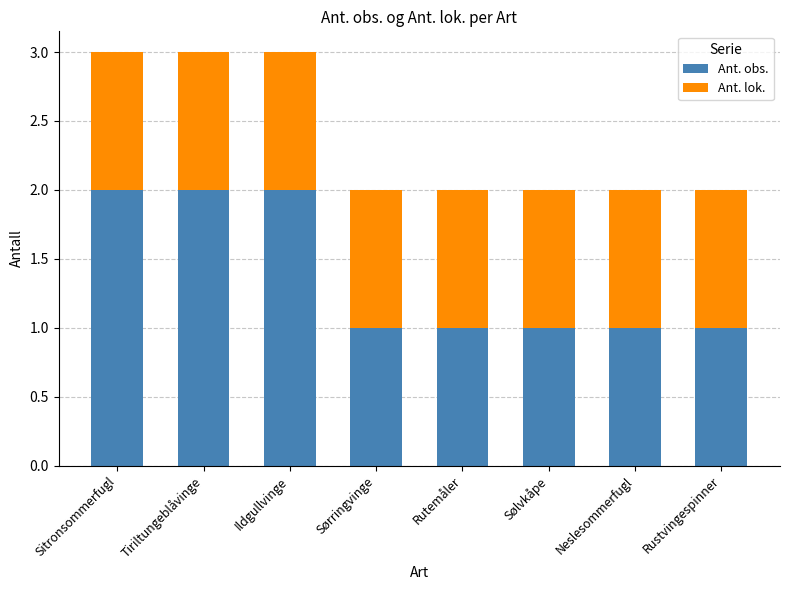

Does the chart contain any negative values?

No